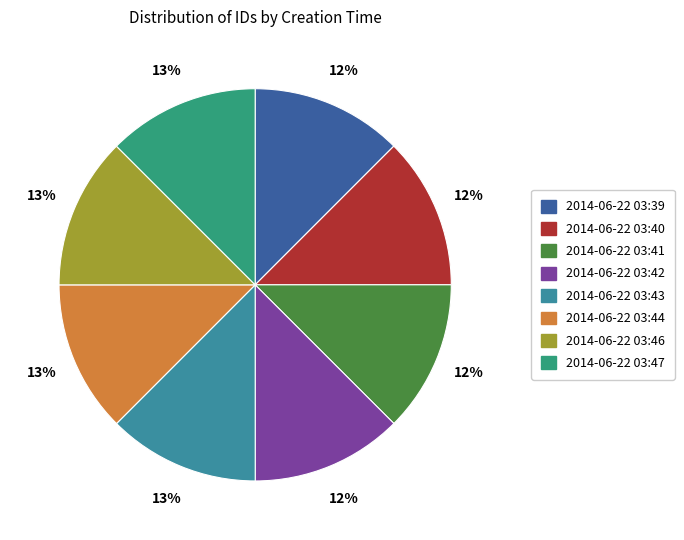

To the nearest percent, what is the average slice percentage?

12%